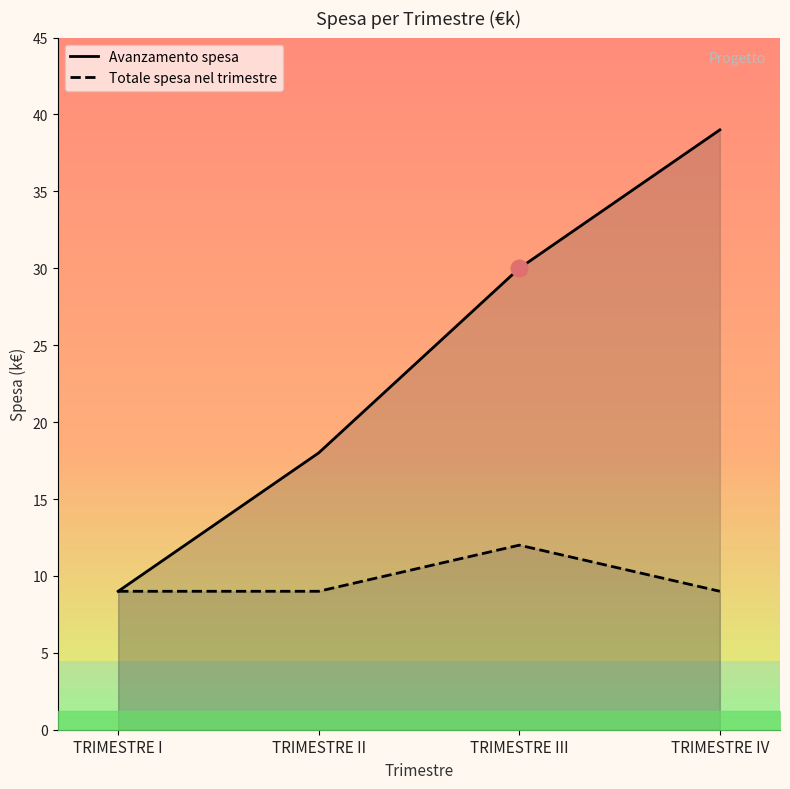

At which category does the chart reach its minimum across all series?

TRIMESTRE I